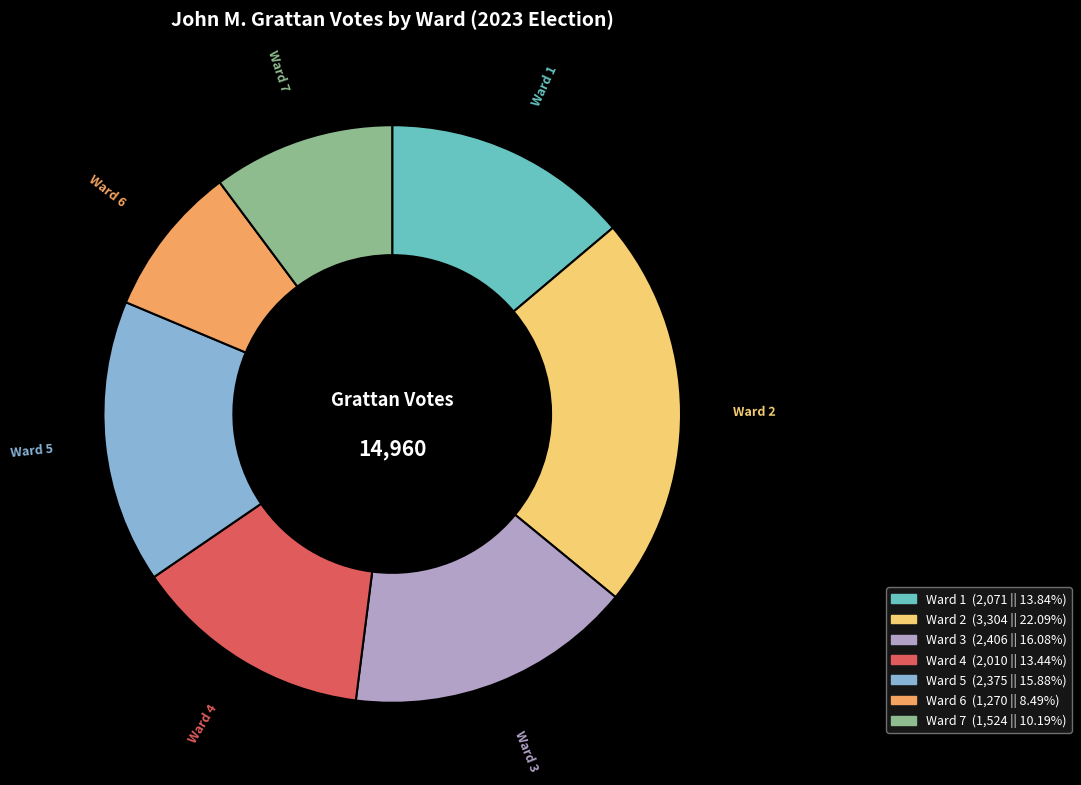

Combined, do Ward 6 and Ward 1 account for over 50%?

No